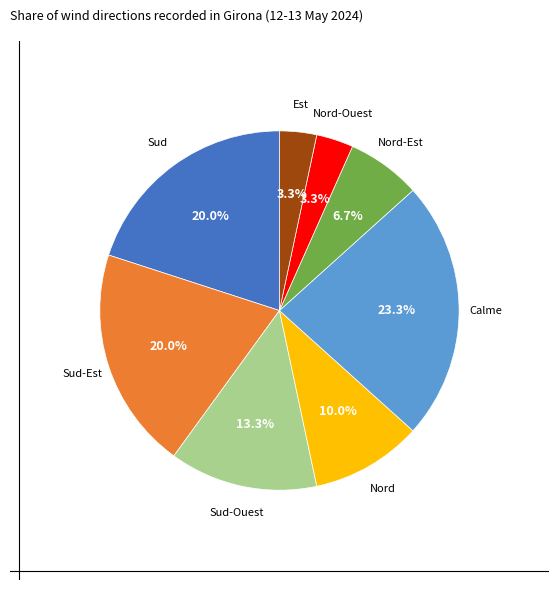

Is there any slice that represents more than half of the pie?

No